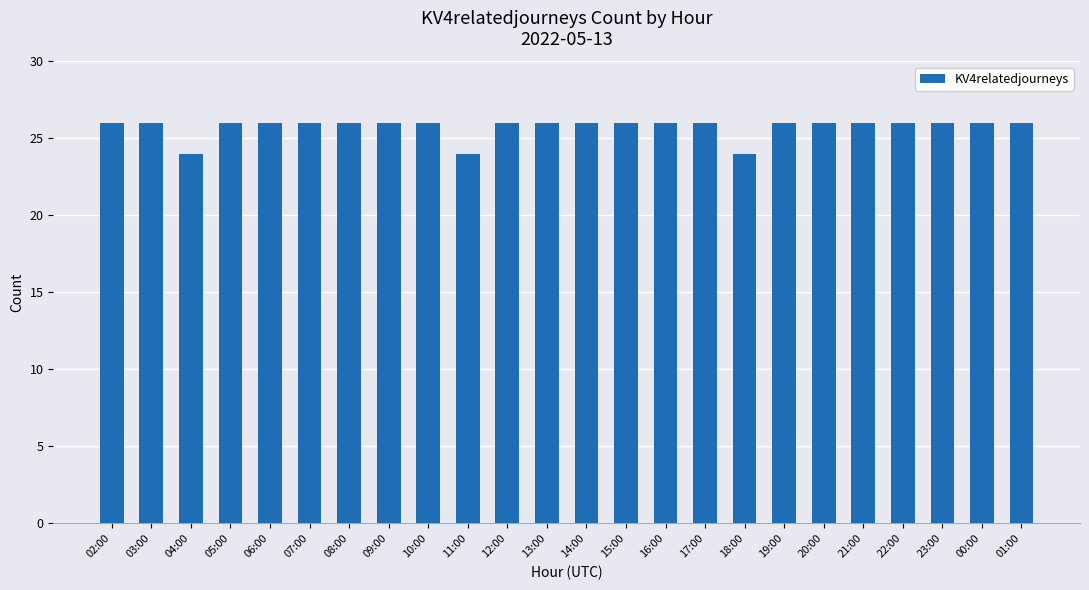

Reading right to left, transcribe all the data shown in this chart.

26	26	26	26	26	26	26	24	26	26	26	26	26	26	24	26	26	26	26	26	26	24	26	26